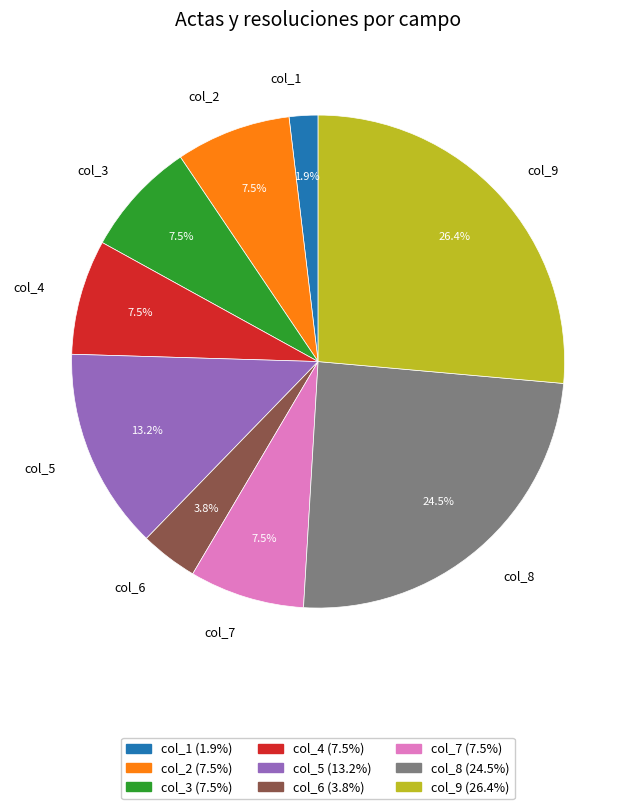

Is there any slice that represents more than half of the pie?

No